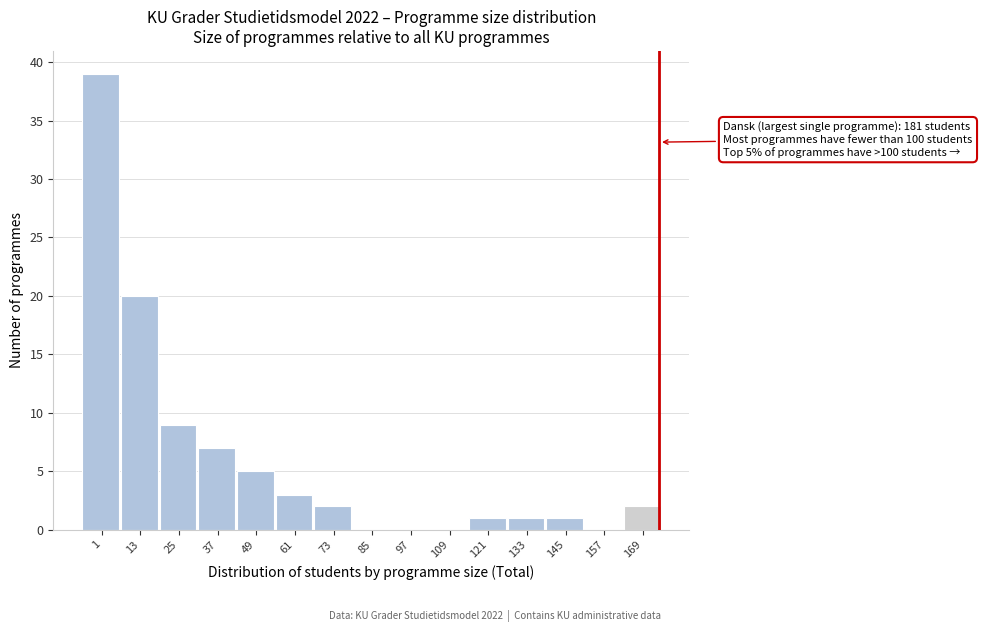

Reading left to right, transcribe all the data shown in this chart.

1=39	13=20	25=9	37=7	49=5	61=3	73=2	85=0	97=0	109=0	121=1	133=1	145=1	157=0	169=2